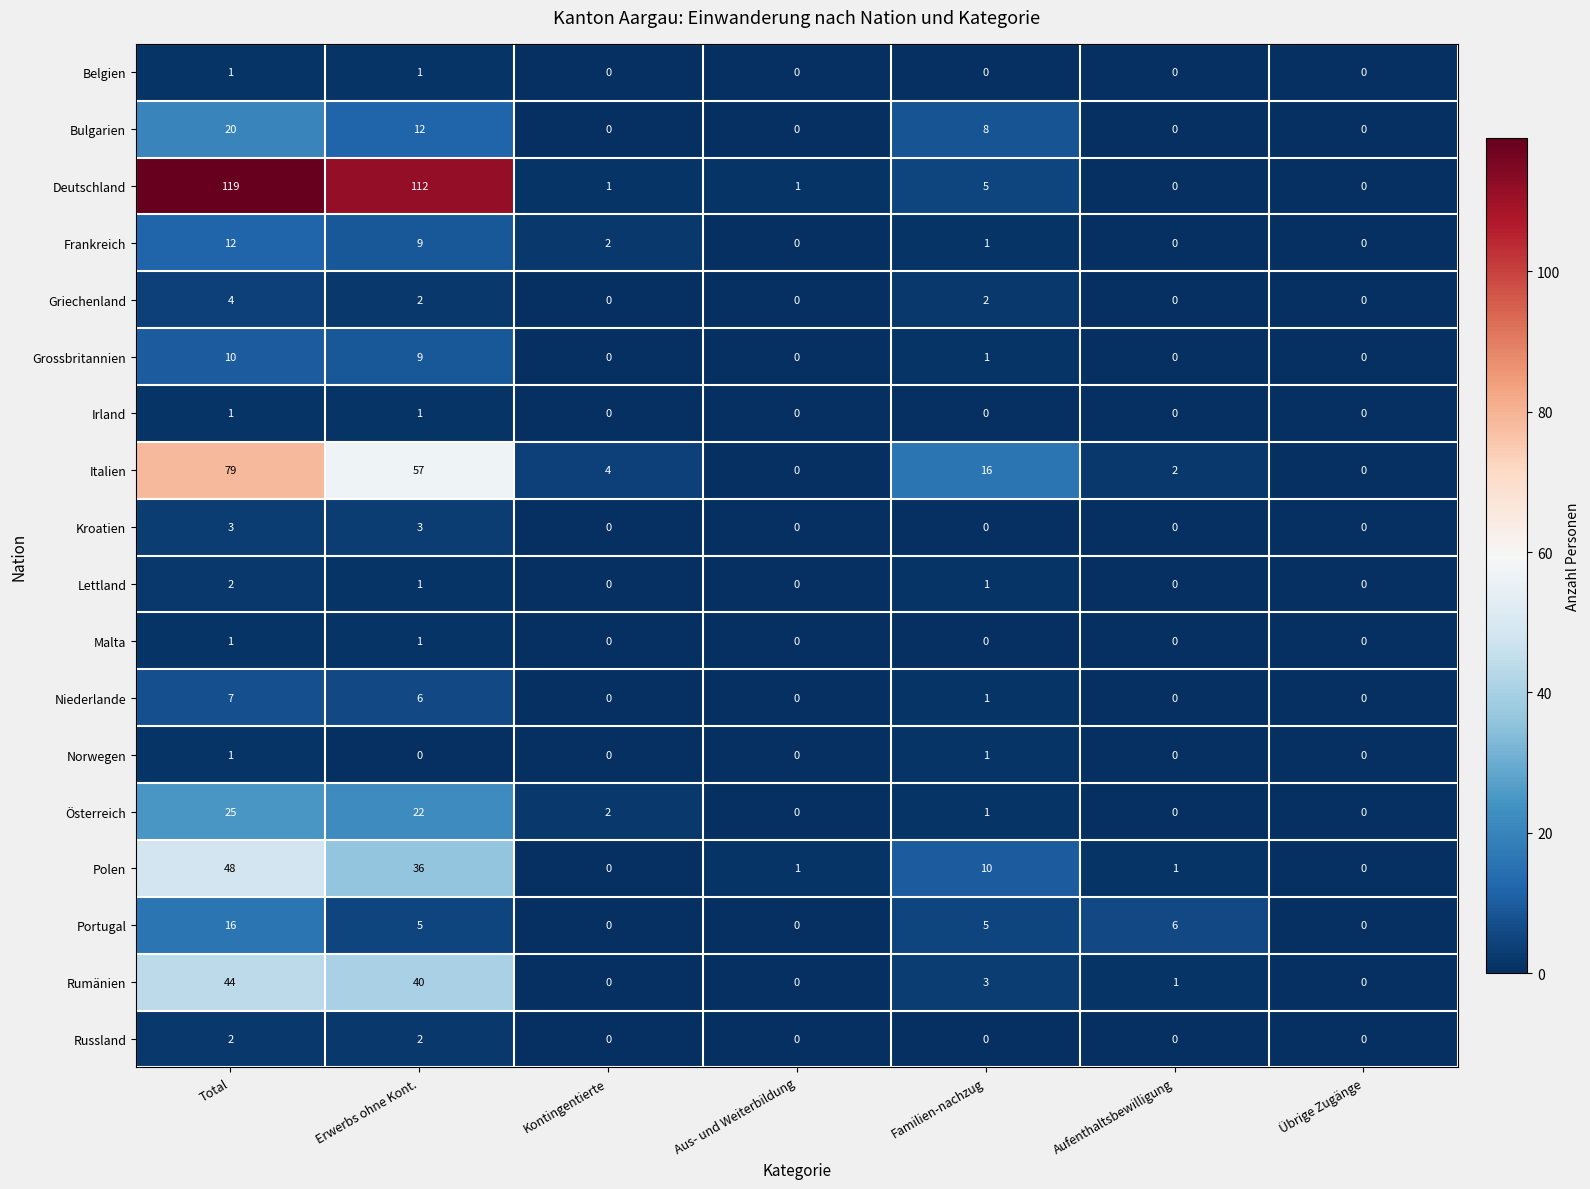

What is the total value across all series at Aufenthaltsbewilligung?

10